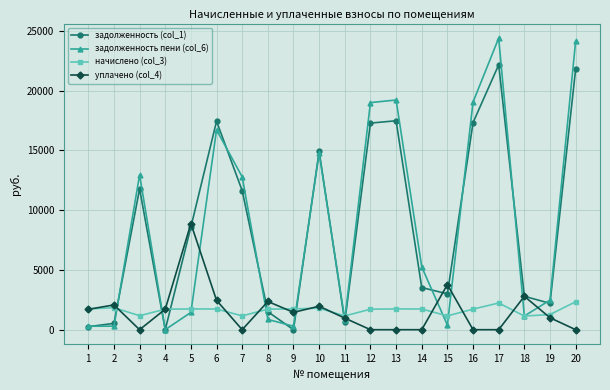

What is the difference between the начислено (col_3) values at 12 and 8?

3.9